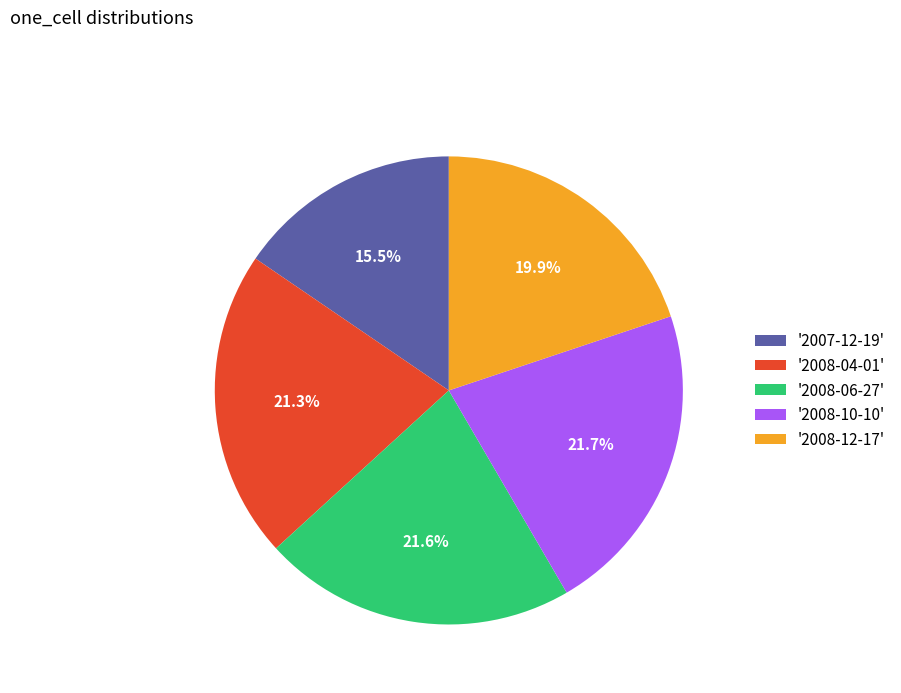

To the nearest percent, what is the difference between the largest and smallest slice percentages?

6%